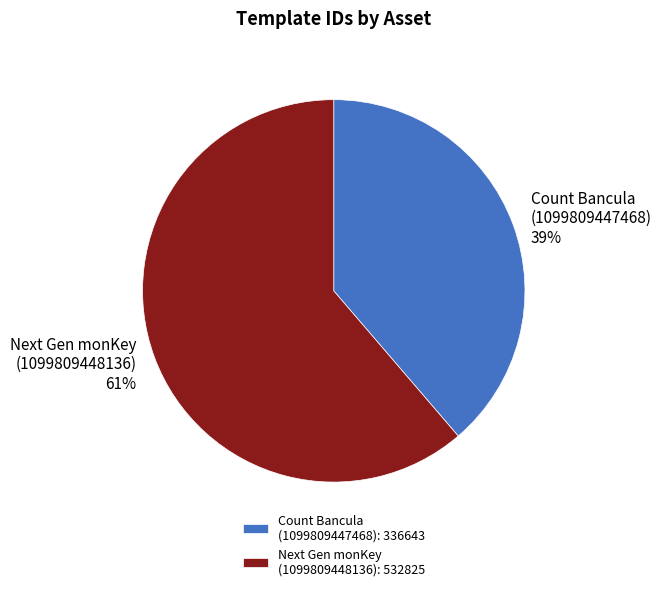

How many segments does this pie chart have?

2